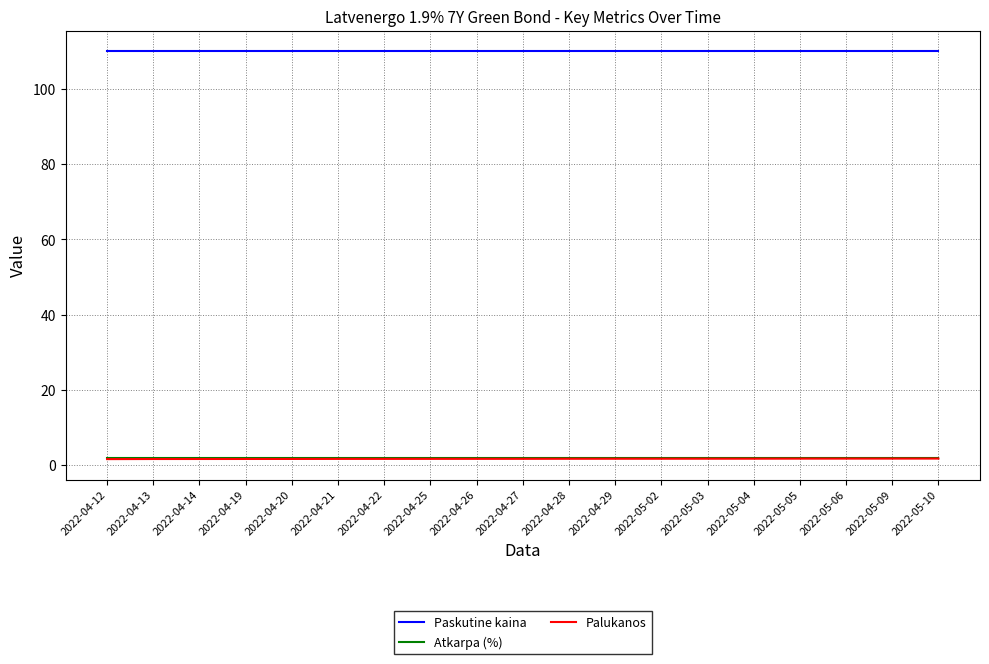

Count the number of data series in this chart.

3